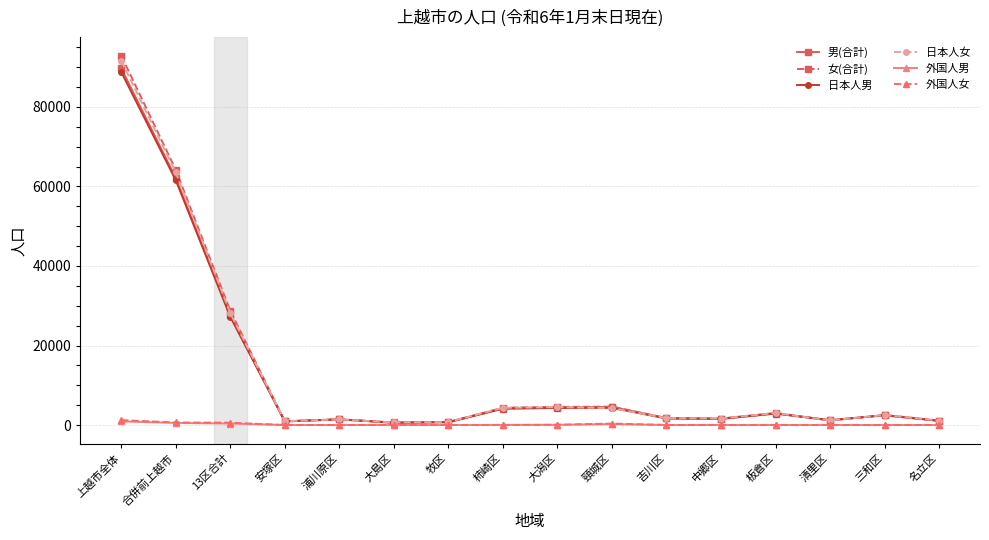

What are all the series names shown in the legend?

男(合計), 女(合計), 日本人男, 日本人女, 外国人男, 外国人女